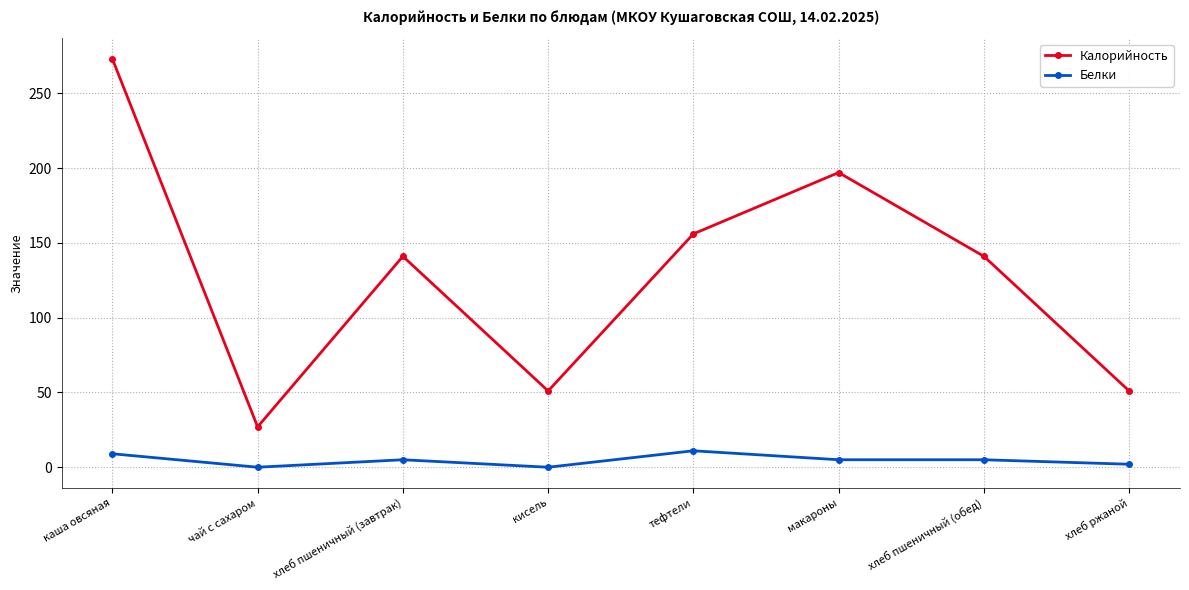

In Калорийность, how many points are lower than both neighbors (excluding endpoints)?

2